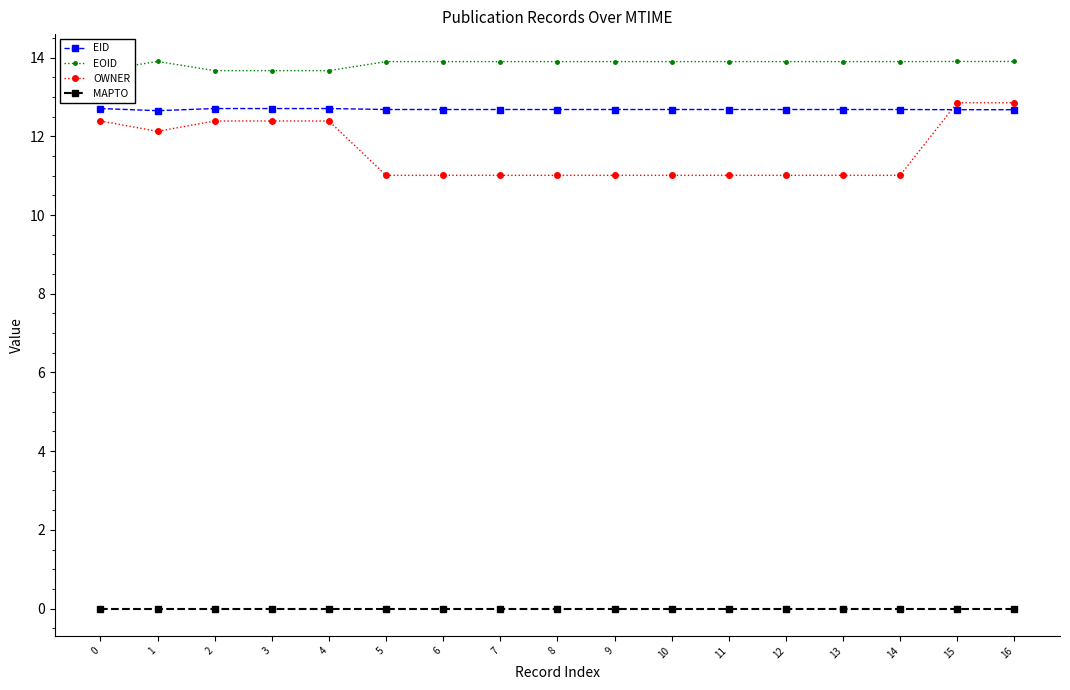

What is the approximate value of OWNER at 9?

11.0